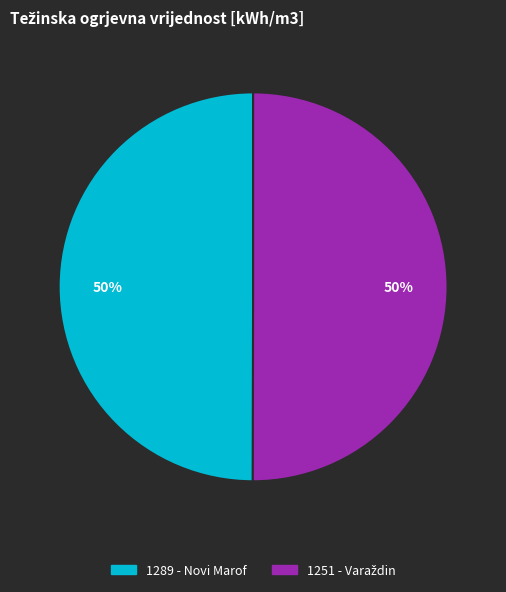

True or false: 1289 - Novi Marof accounts for 56% of the total.

False